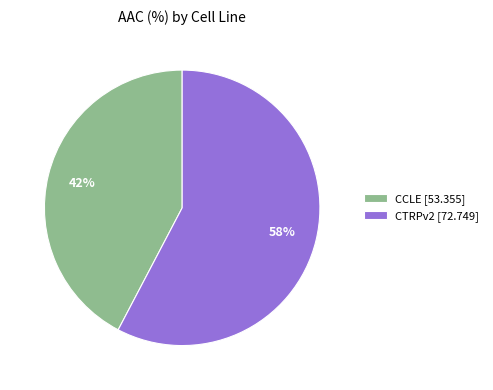

Rank the categories by value from highest to lowest.

CTRPv2, CCLE